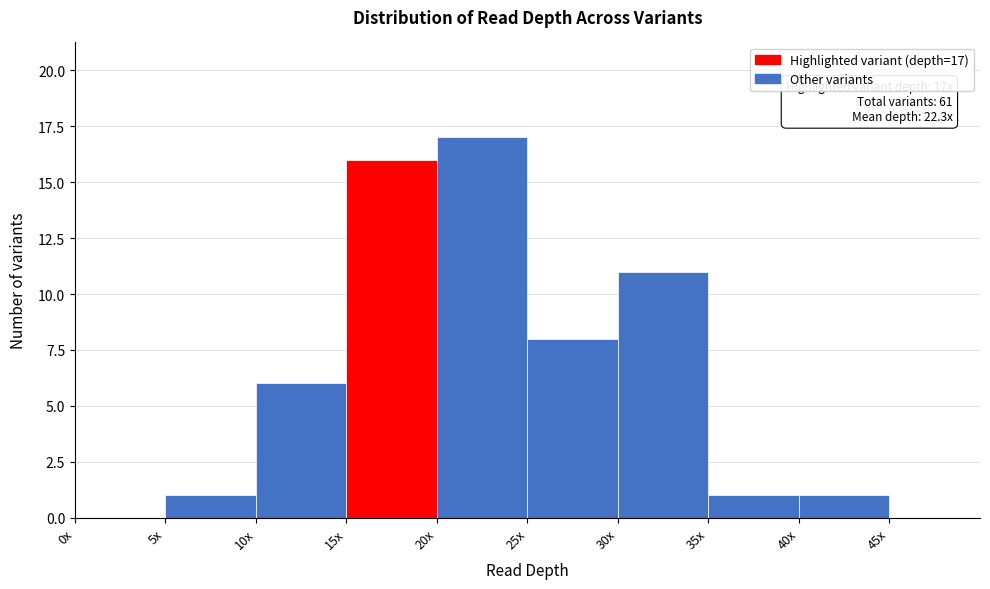

Reading left to right, transcribe all the data shown in this chart.

0x=0	5x=1	10x=6	15x=16	20x=17	25x=8	30x=11	35x=1	40x=1